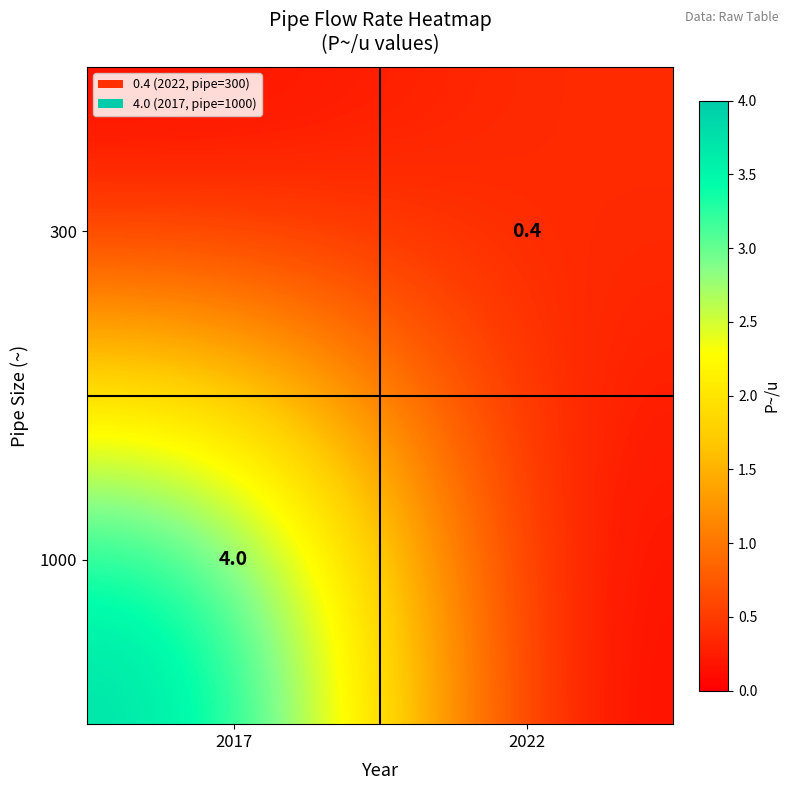

Is the value of 300 at 2022 greater than the value of 1000 at 2017?

No